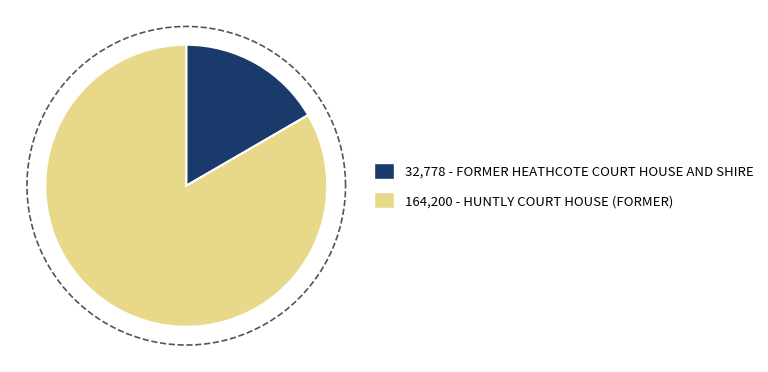

Rank the categories by value from highest to lowest.

HUNTLY COURT HOUSE (FORMER), FORMER HEATHCOTE COURT HOUSE AND SHIRE